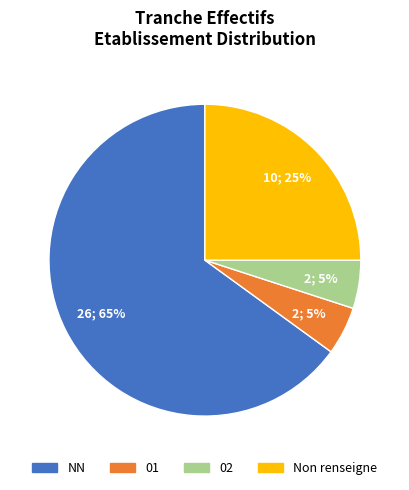

Does any single category account for the majority?

Yes